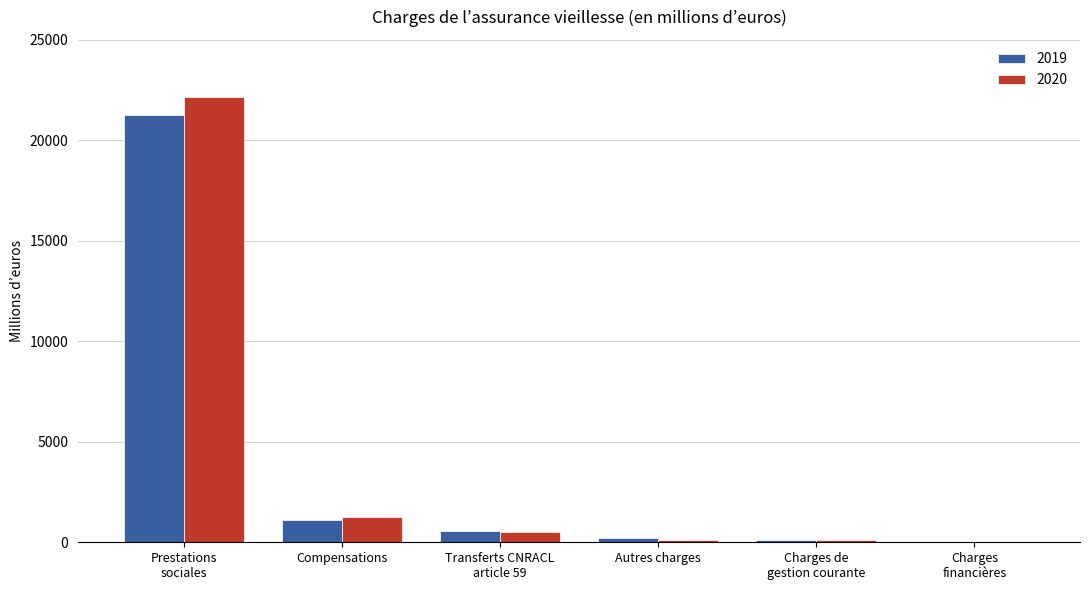

What is the total value across all series at Autres charges?

310.2